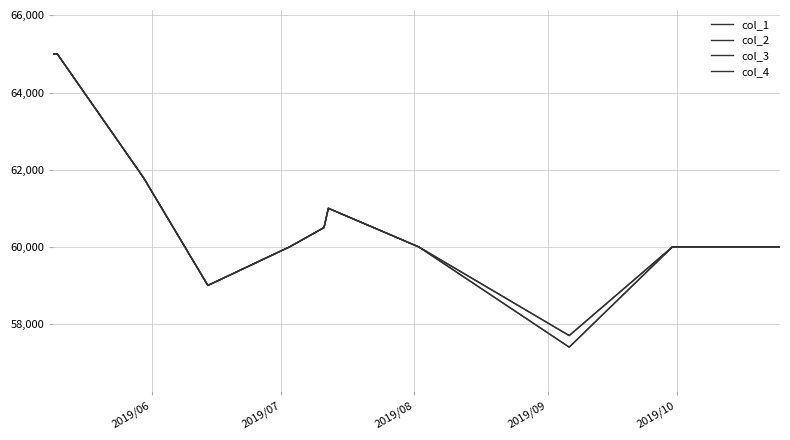

In col_3, how many points are lower than both neighbors (excluding endpoints)?

2